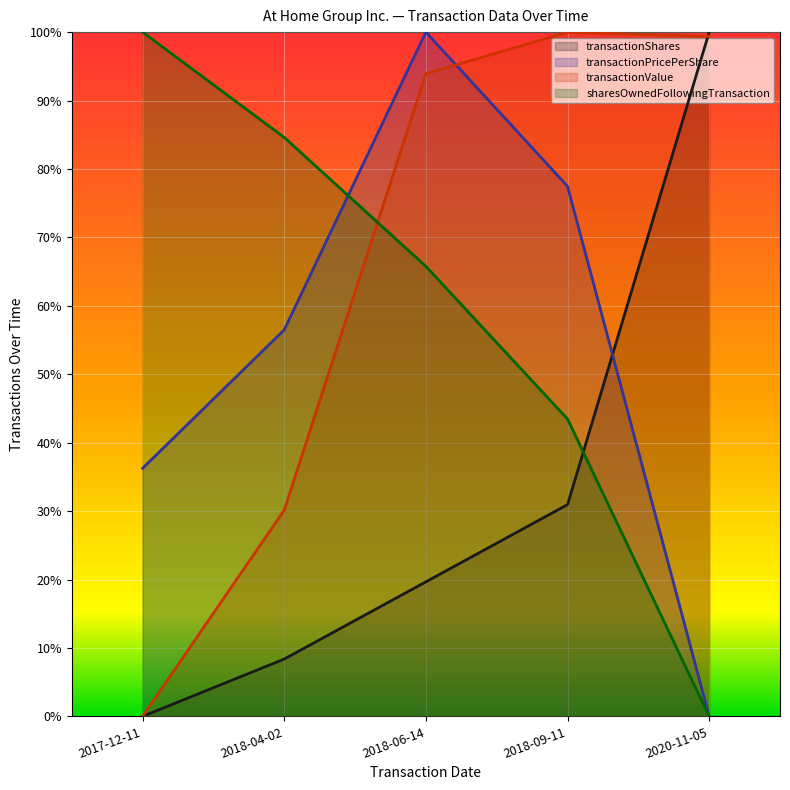

Rank the categories by sharesOwnedFollowingTransaction value from lowest to highest.

2020-11-05, 2018-09-11, 2018-06-14, 2018-04-02, 2017-12-11